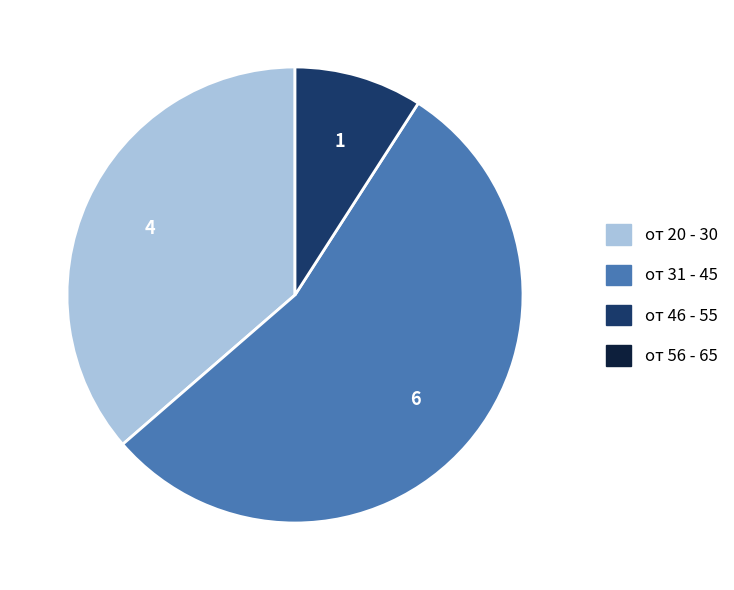

Is there a majority slice in this chart?

Yes